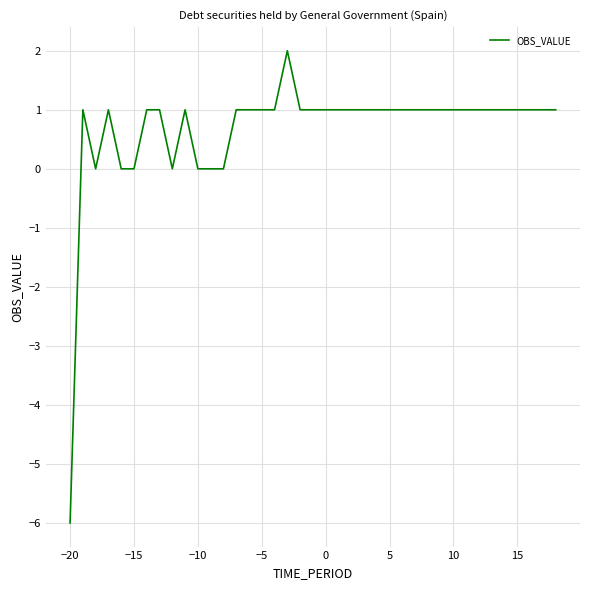

What is the smallest value displayed?

-6